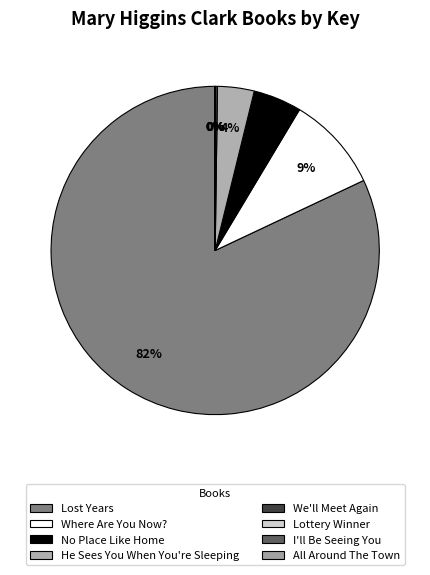

What percentage do Where Are You Now? and I'll Be Seeing You together represent?

9.4%